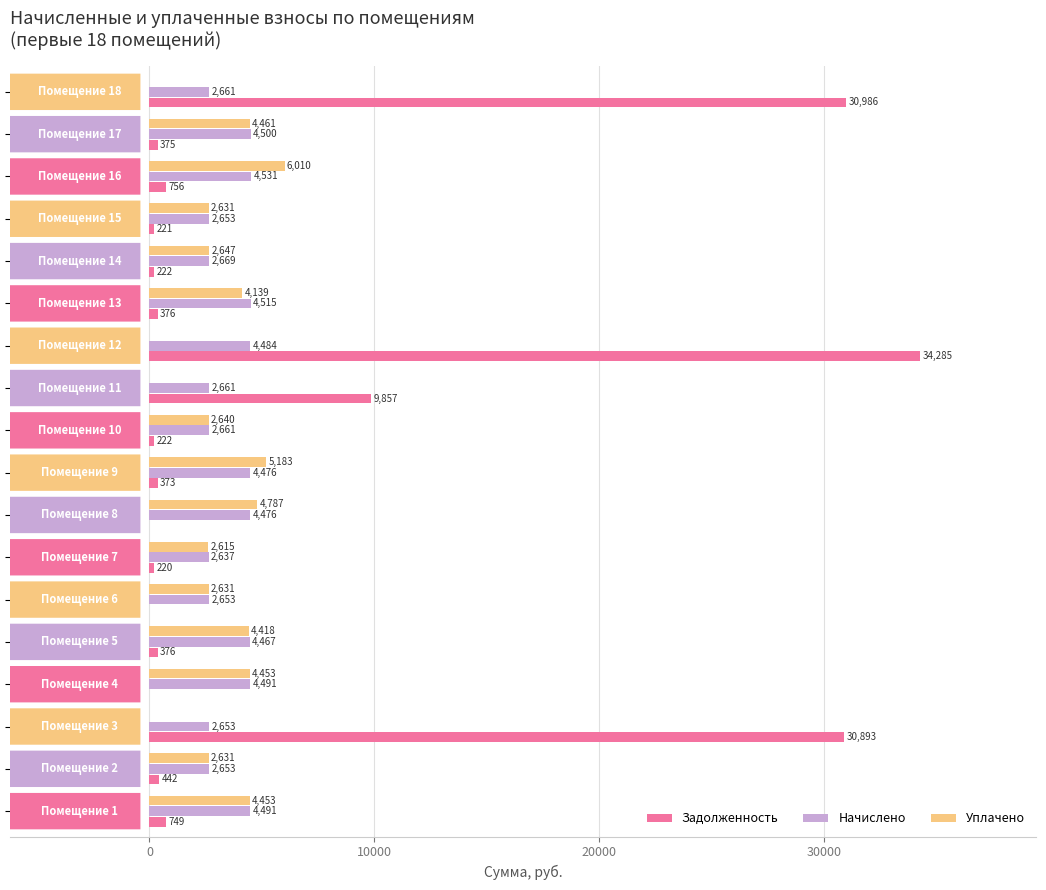

Which series has the largest total across all categories?

Задолженность